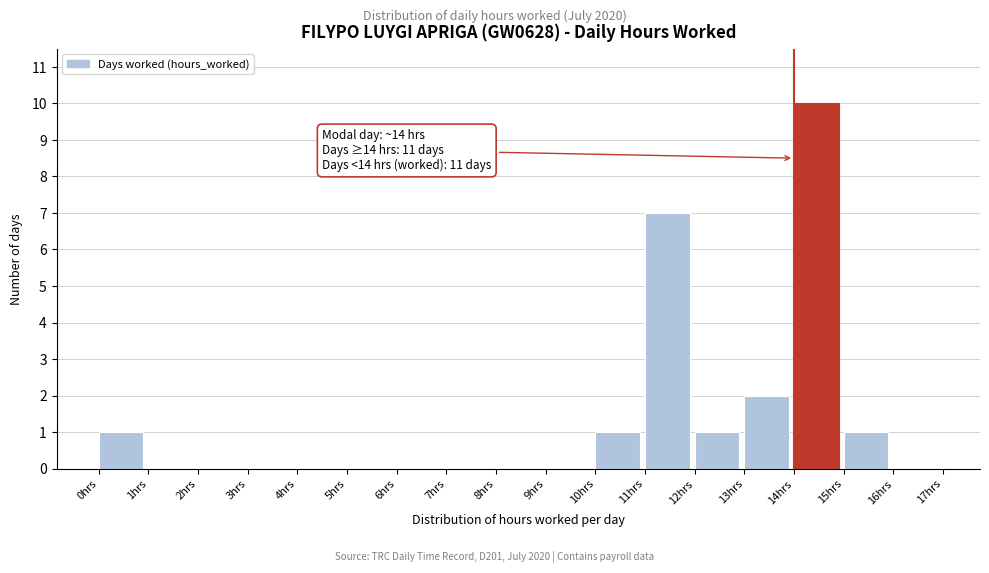

Which range on the x-axis has the tallest bar?

14 to 15